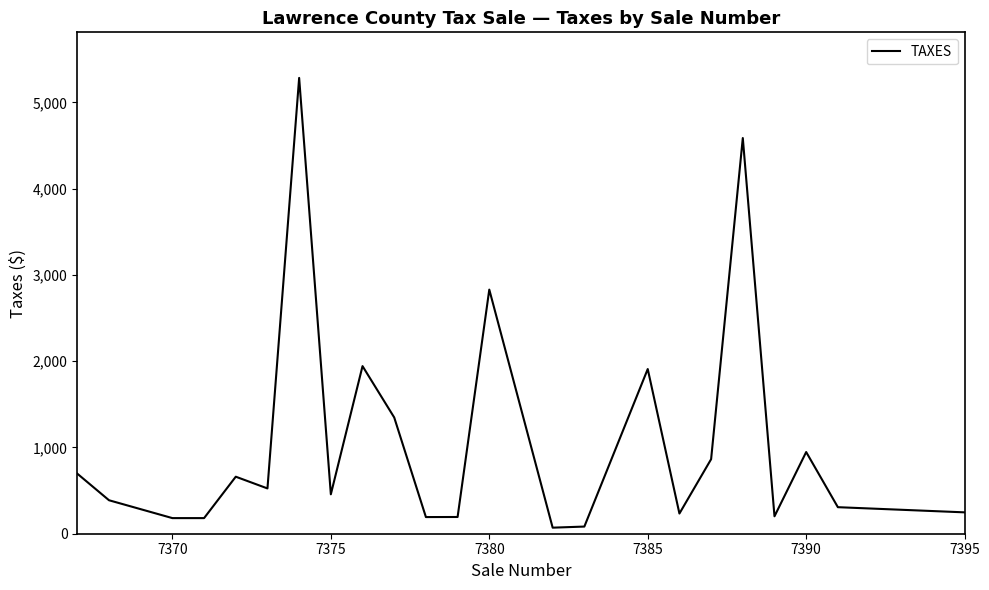

What is the greatest value displayed?

5284.0